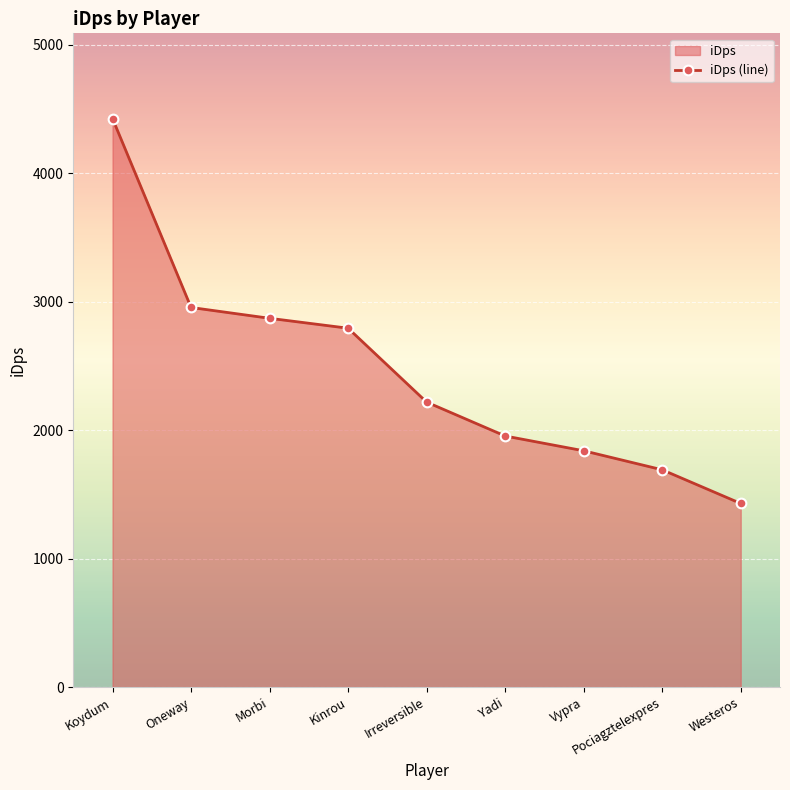

Rank the categories by value from lowest to highest.

Westeros, Pociagztelexpres, Vypra, Yadi, Irreversible, Kinrou, Morbi, Oneway, Koydum